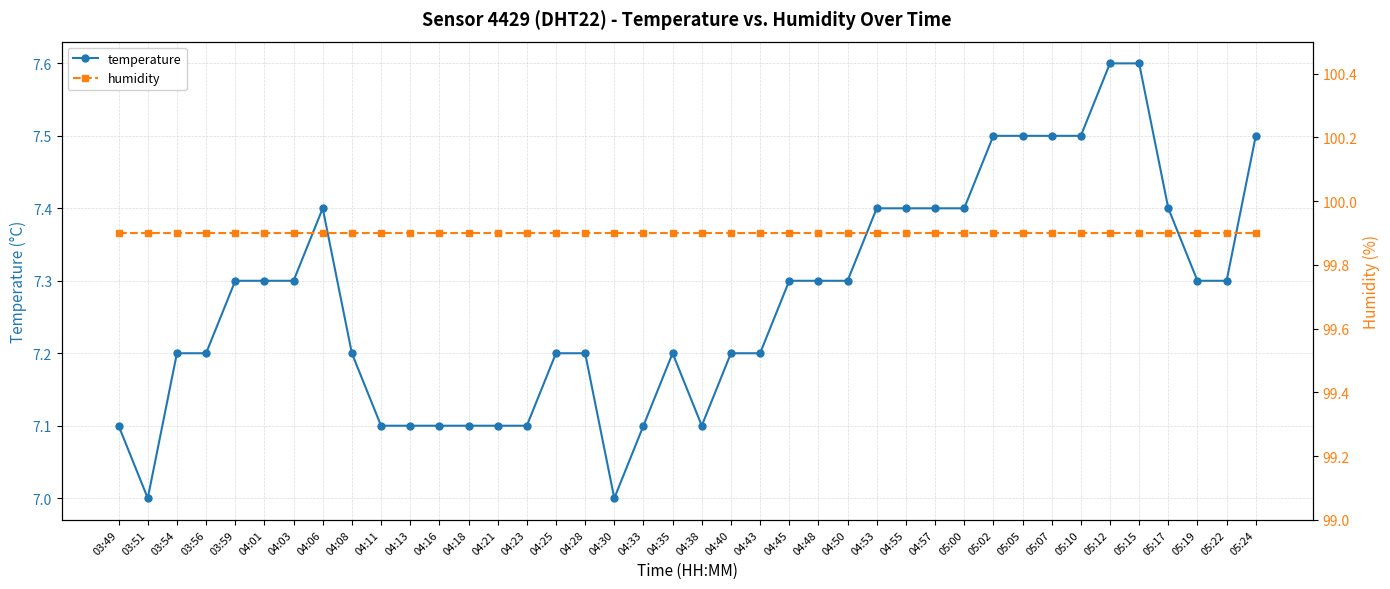

What value does the temperature series have at 04:21?

7.1